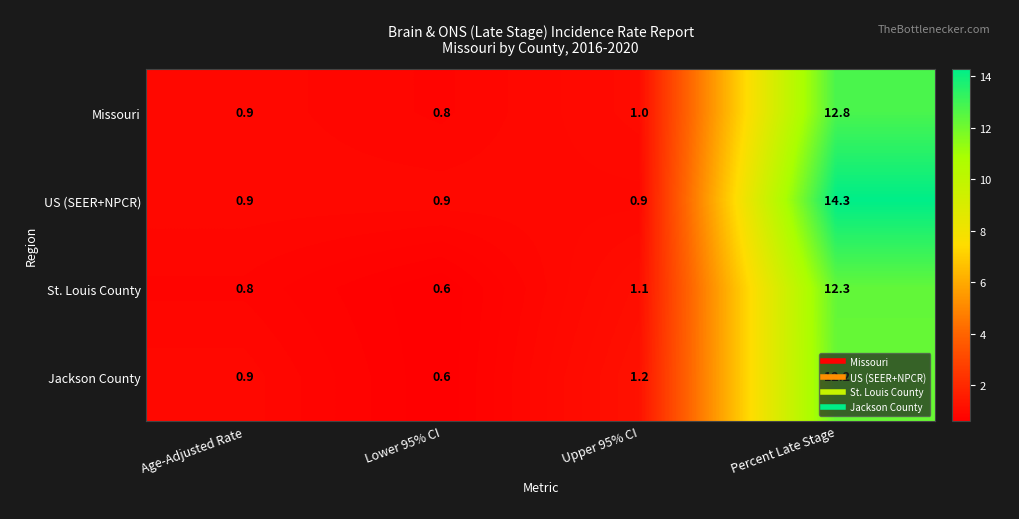

What is the total value across all series at Percent Late Stage?

51.6